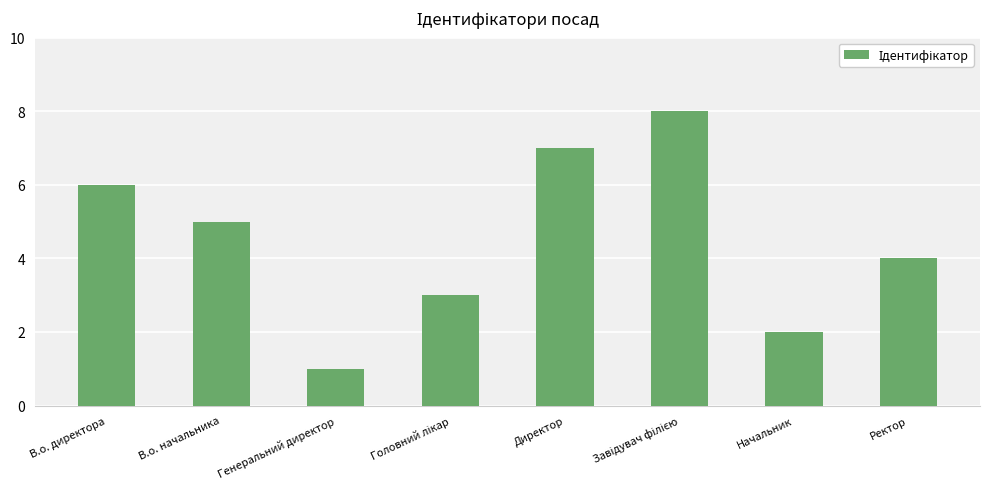

Reading right to left, what are all the values shown in this chart?

4	2	8	7	3	1	5	6